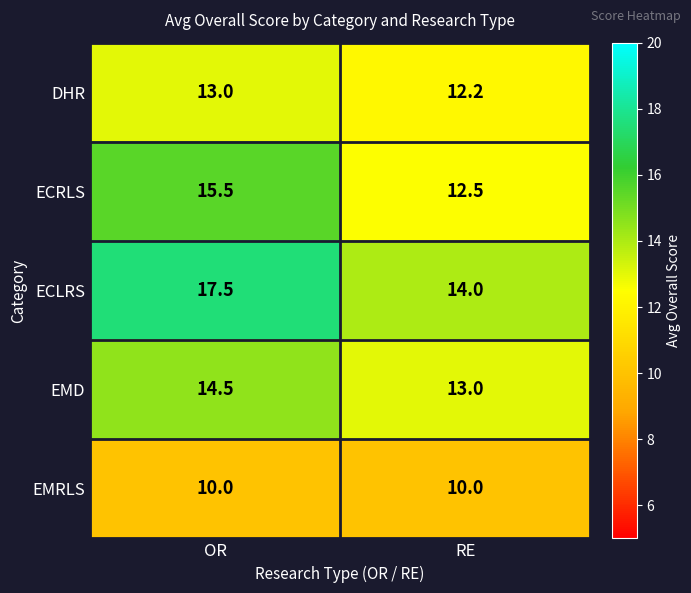

Between OR and RE, which series saw the biggest shift?

ECLRS